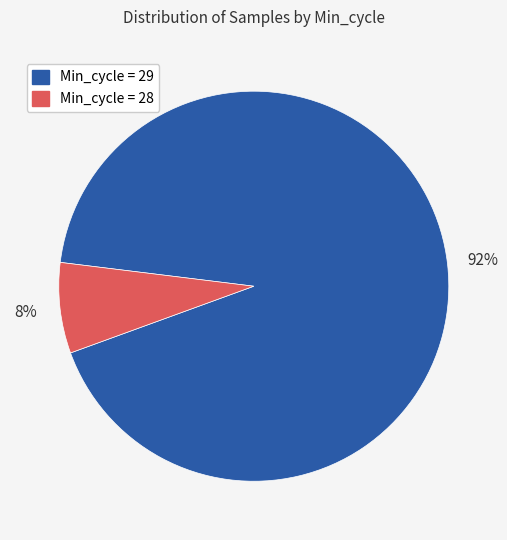

Is Min_cycle = 29 the majority of the pie?

Yes